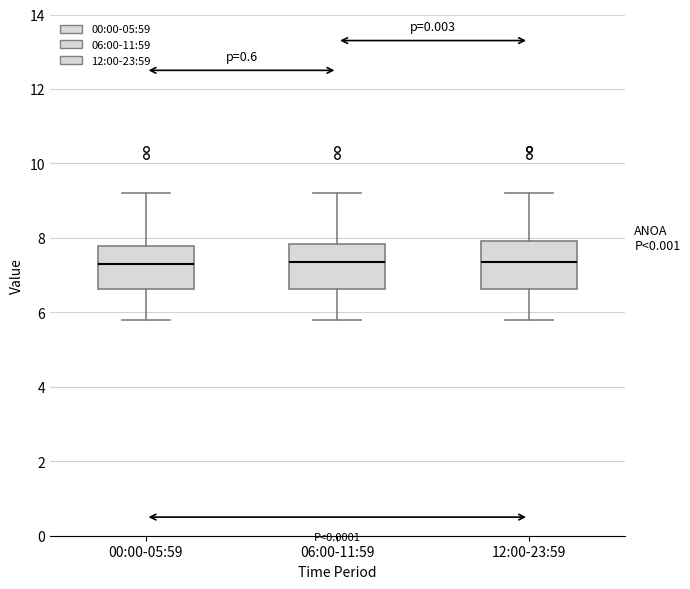

Reading left to right, read every box against the y-axis: the position of its median line, the range the box covers, and the ends of its whiskers. The values are not printed on the chart, so give them approximately, as read against the axis.

00:00-05:59: median 7.4, box 6.6 to 7.8, whiskers 5.8 to 9.2
06:00-11:59: median 7.4, box 6.6 to 7.8, whiskers 5.8 to 9.2
12:00-23:59: median 7.4, box 6.6 to 8.0, whiskers 5.8 to 9.2